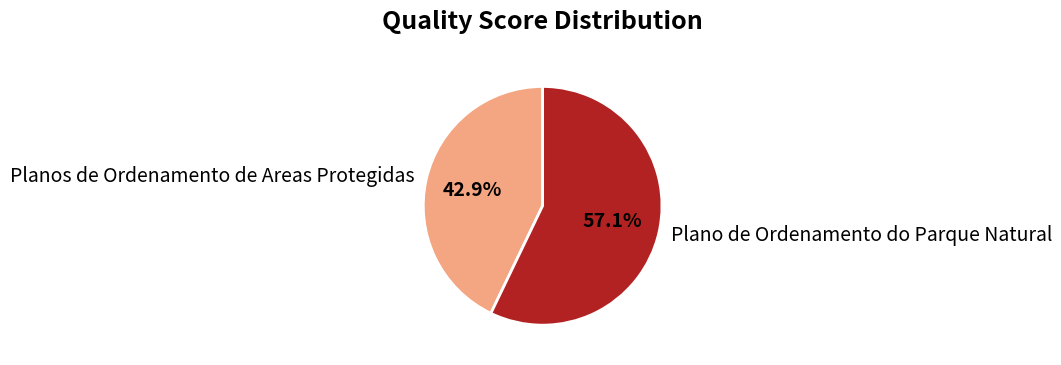

Is there a majority slice in this chart?

Yes